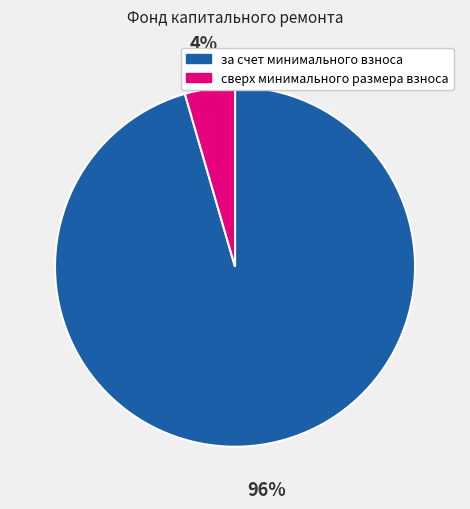

Rank the categories by value from lowest to highest.

сверх минимального размера взноса, за счет минимального взноса